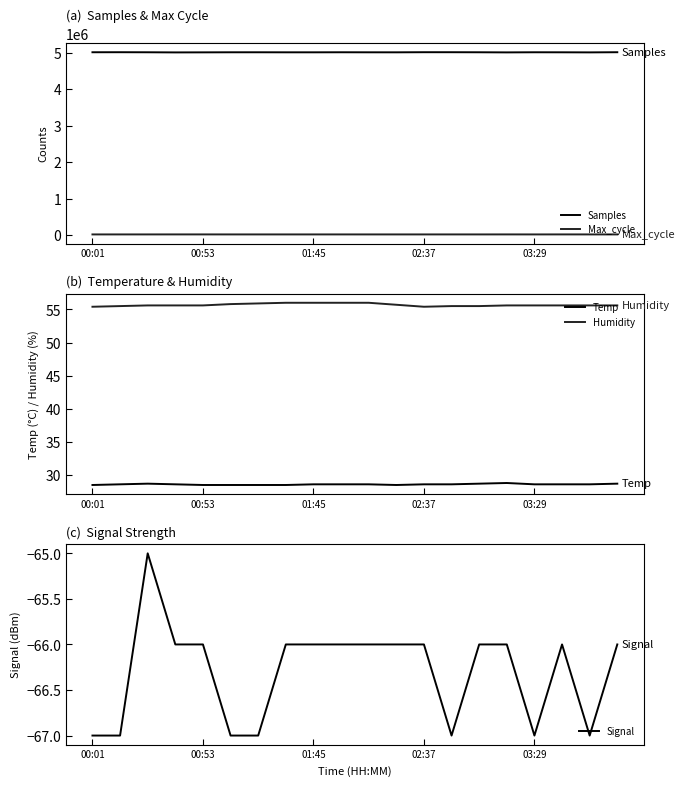

Which series has the widest spread of values?

Samples